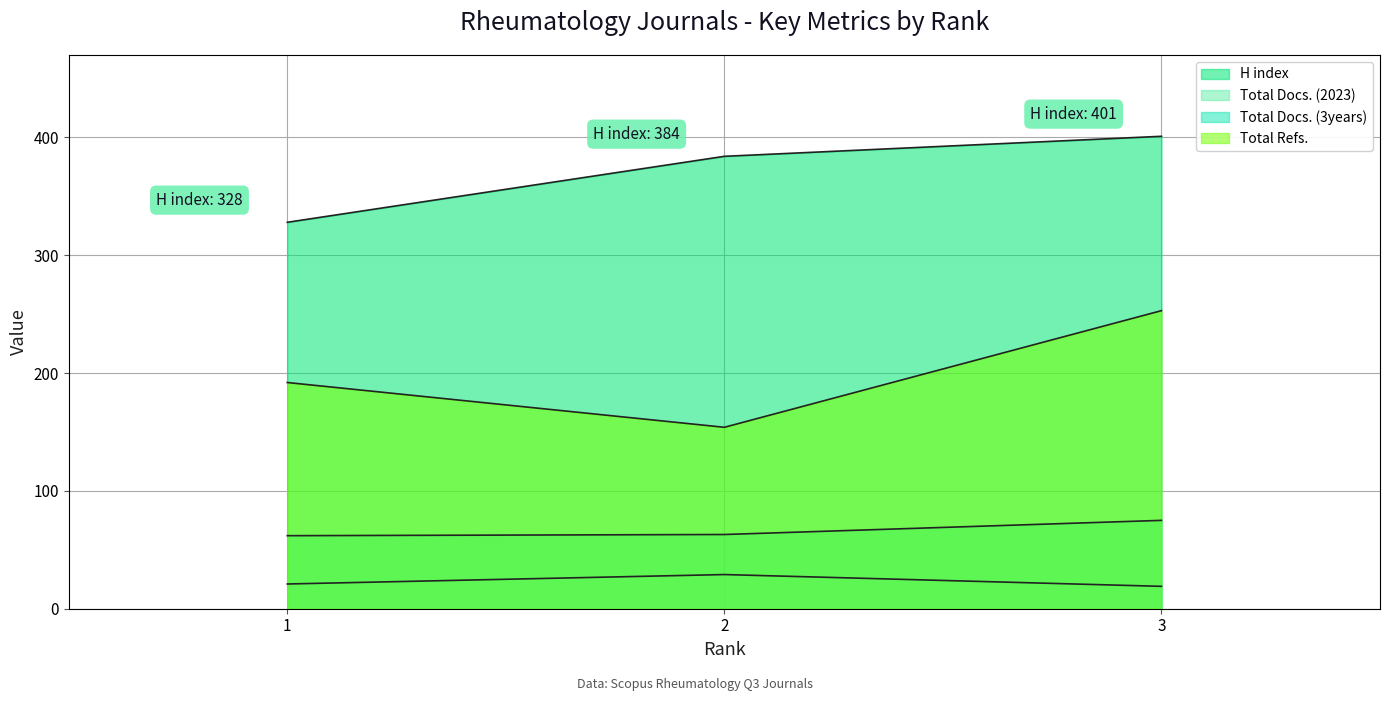

What is the difference between the maximum and minimum values in the Total Refs. (line) series?

99